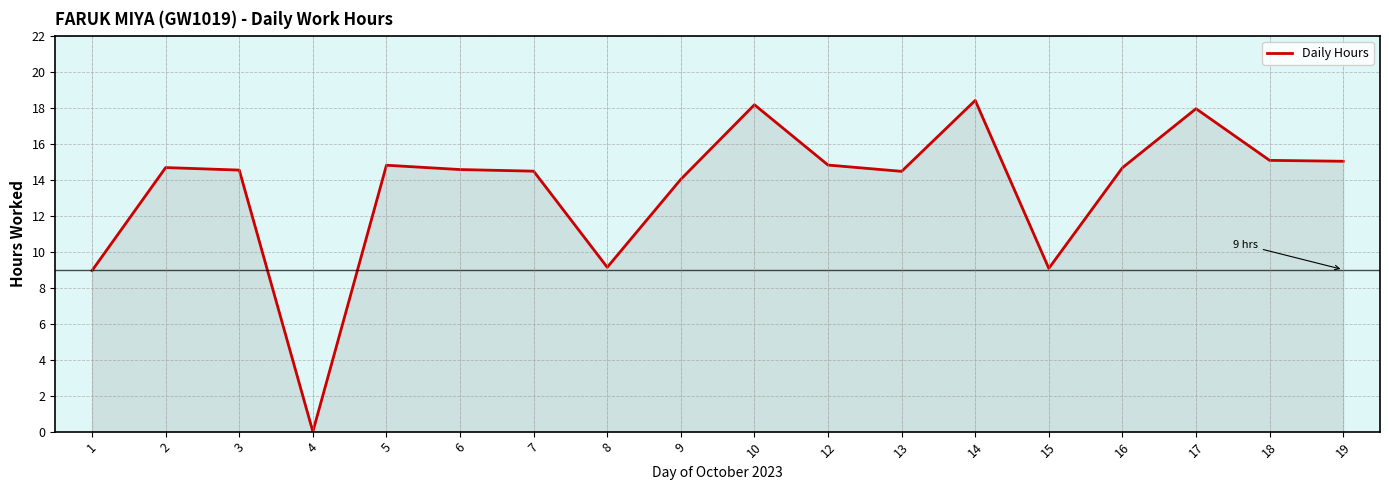

At which category does the chart reach its minimum across all series?

4